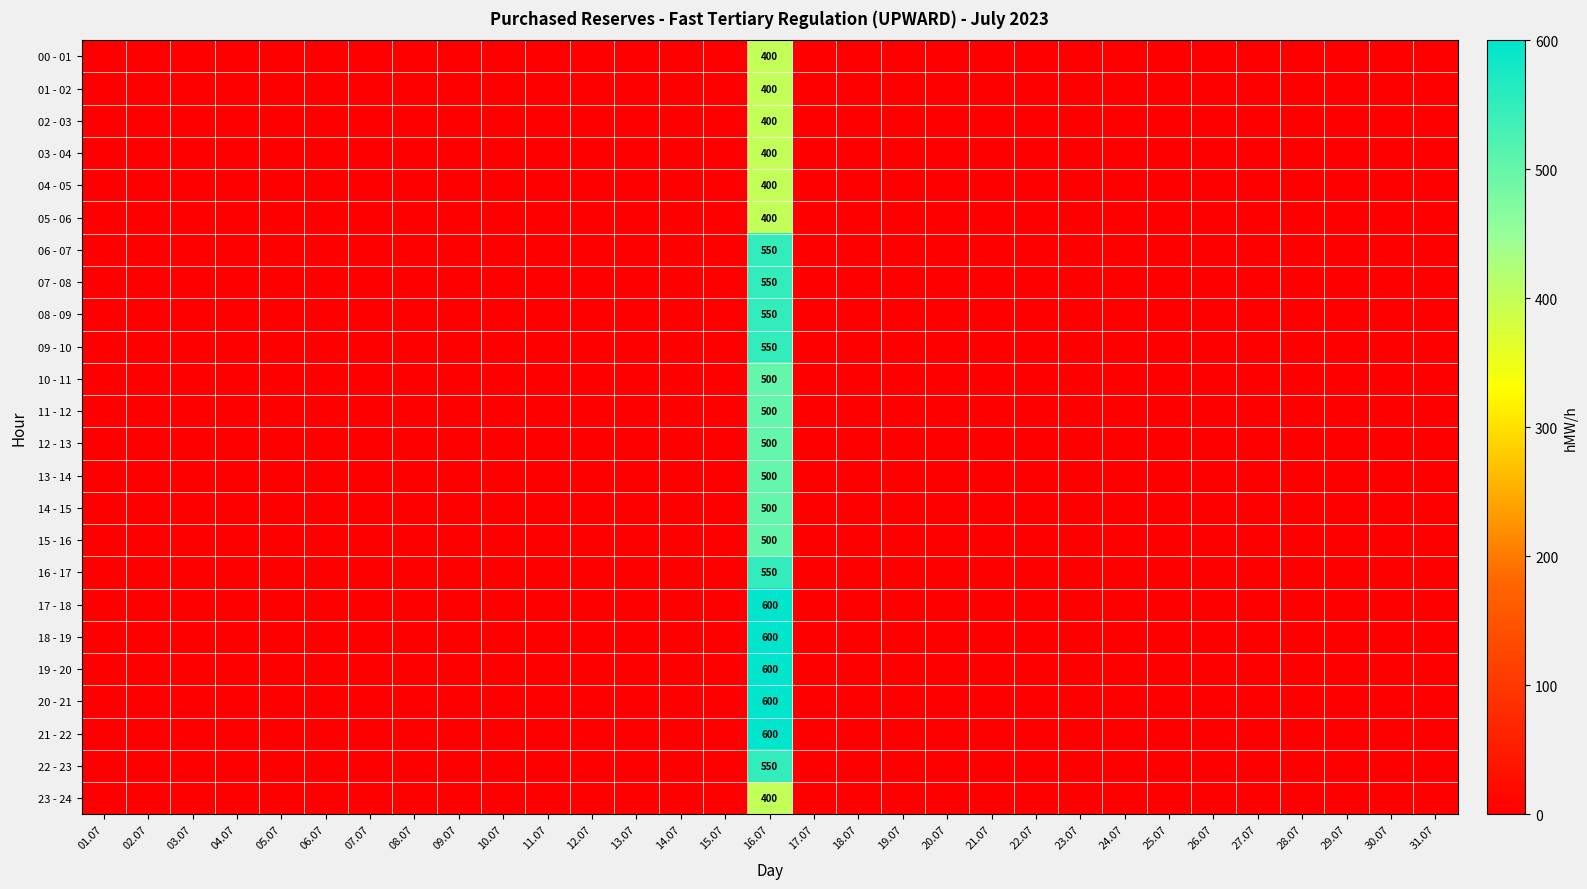

At which category is the sum across all series the highest?

16.07